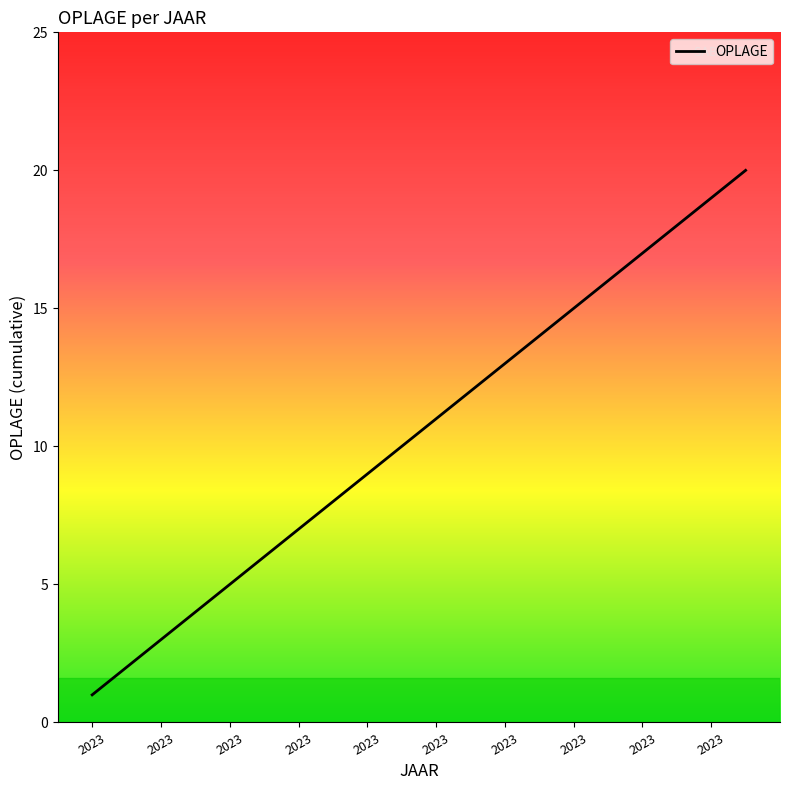

What is the maximum value shown in the chart?

20